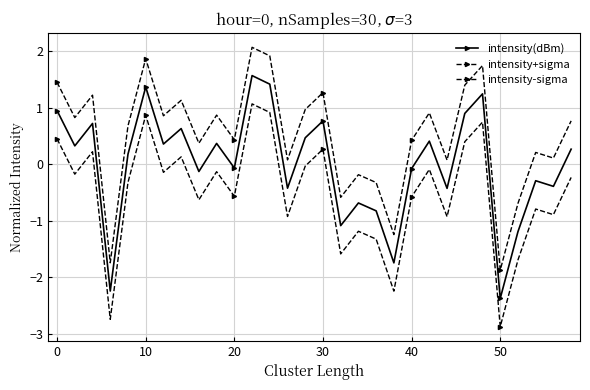

How many lines are shown in the chart?

3